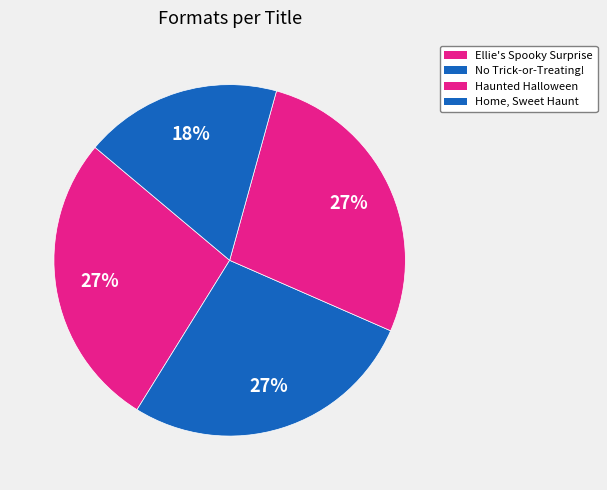

What percentage do Ellie's Spooky Surprise and No Trick-or-Treating! together represent?

54.5%